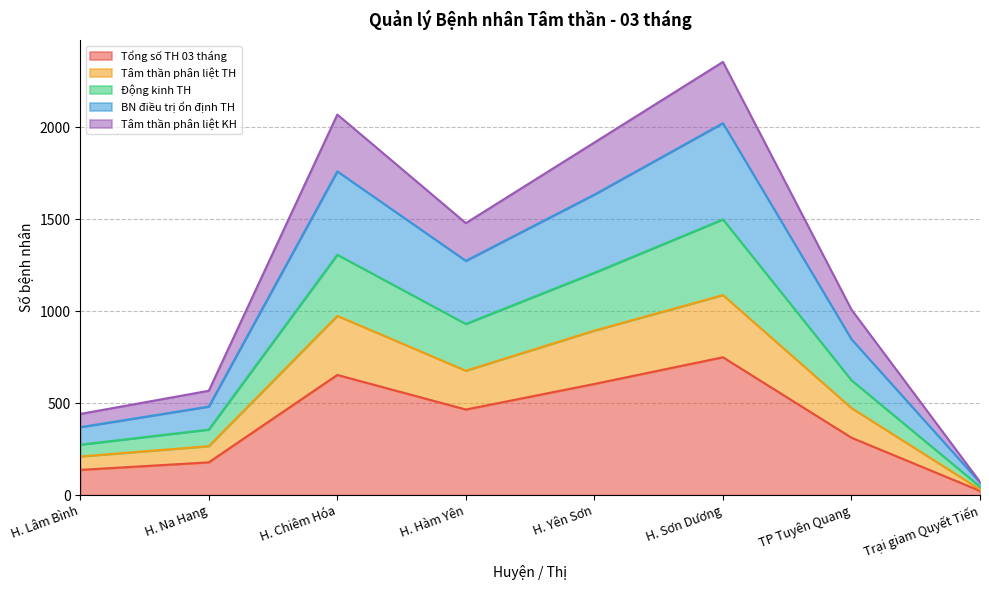

Where does the Tâm thần phân liệt TH series first go above 676?

H. Chiêm Hóa